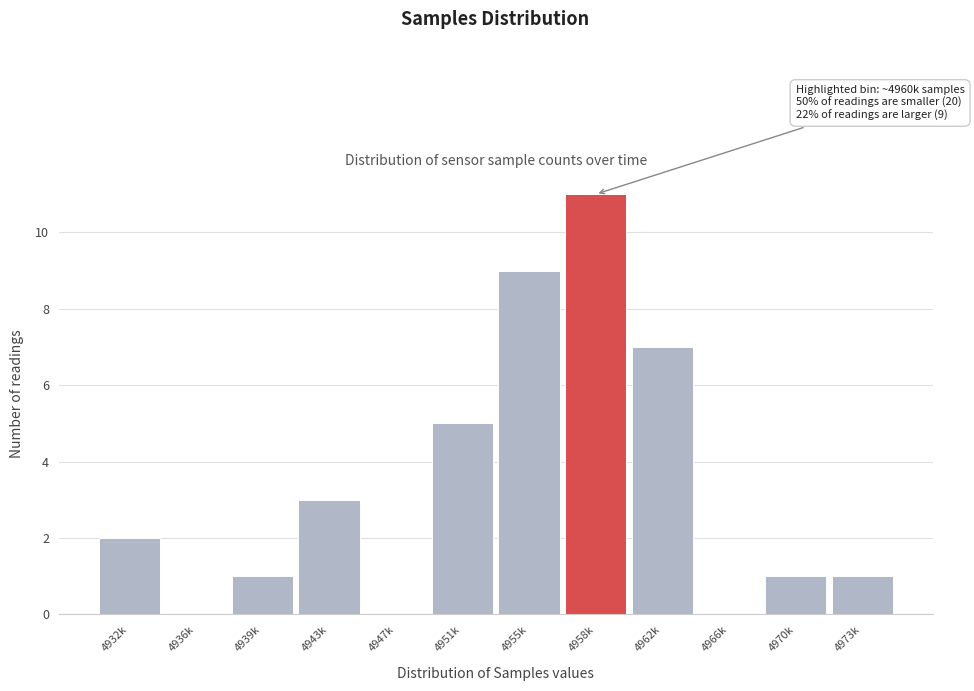

Reading left to right, what are all the values shown in this chart?

4932k=2	4936k=0	4939k=1	4943k=3	4947k=0	4951k=5	4955k=9	4958k=11	4962k=7	4966k=0	4970k=1	4973k=1